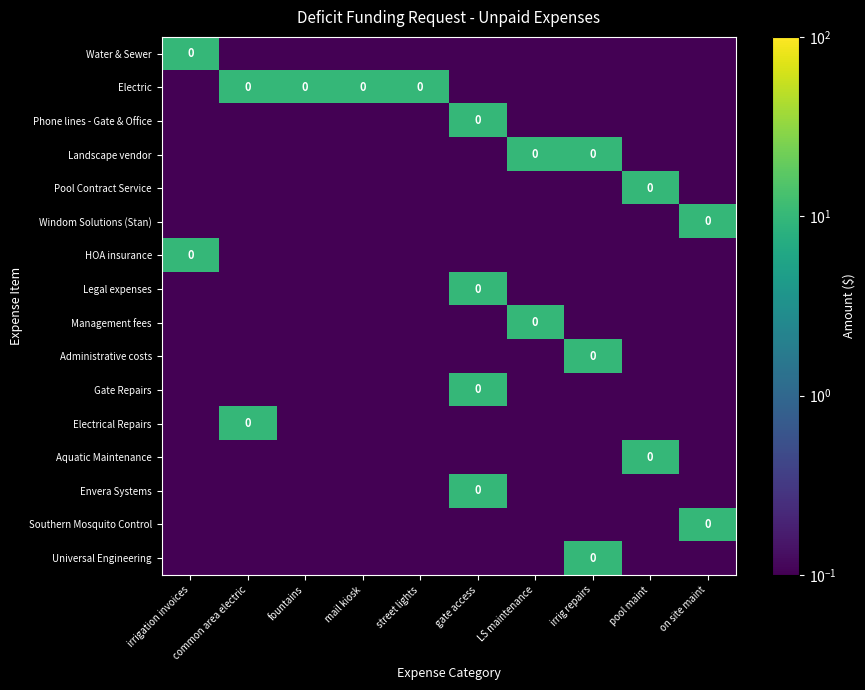

Between irrigation invoices and LS maintenance, which is larger?

irrigation invoices